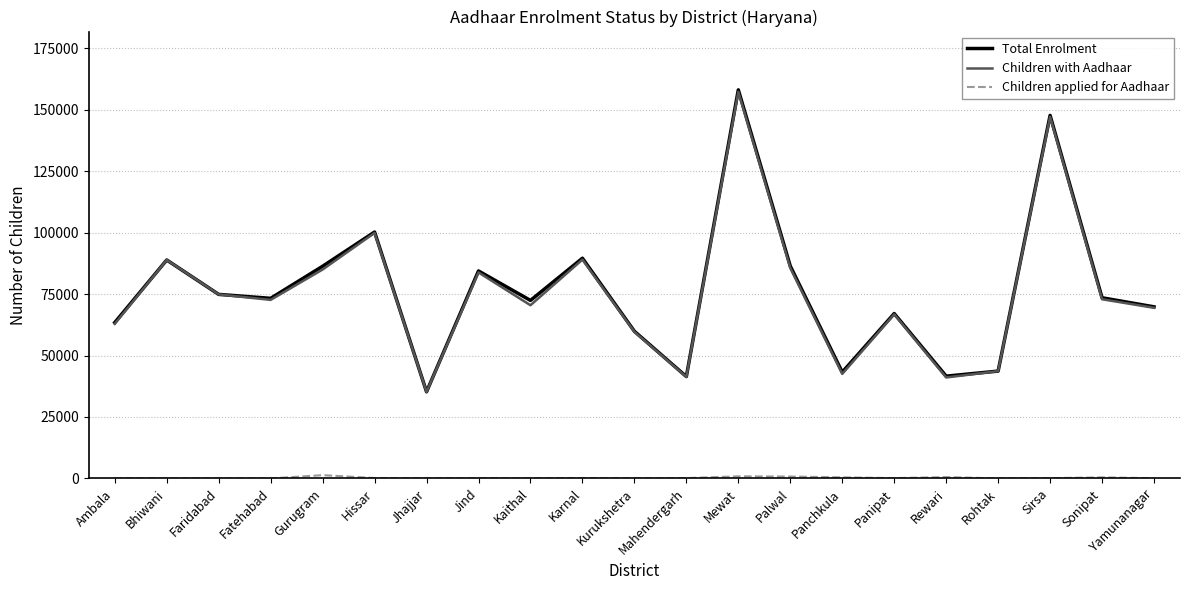

What position from the left is Sirsa?

19